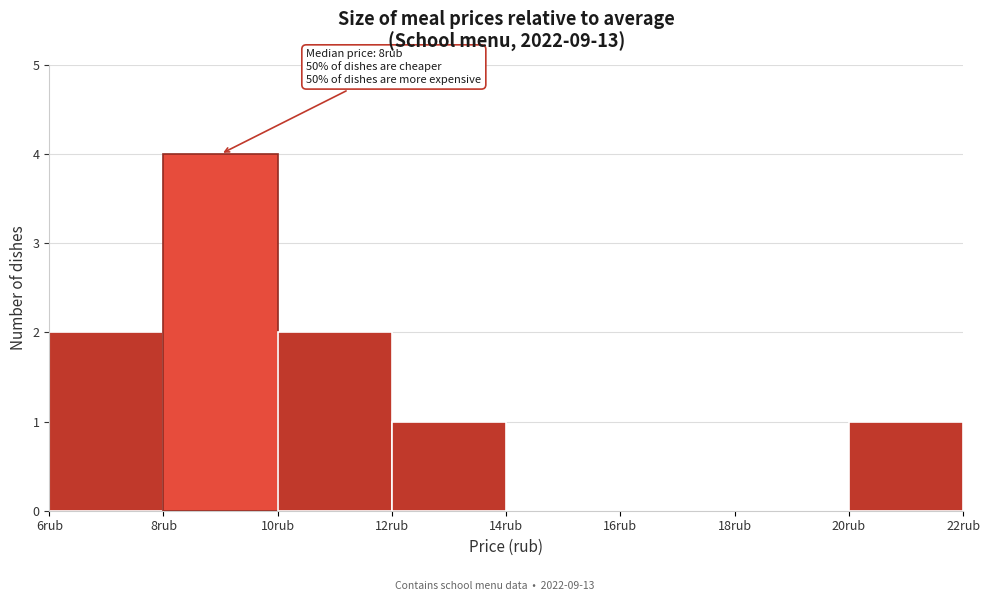

Over which range of the x-axis is the bar tallest?

8 to 10